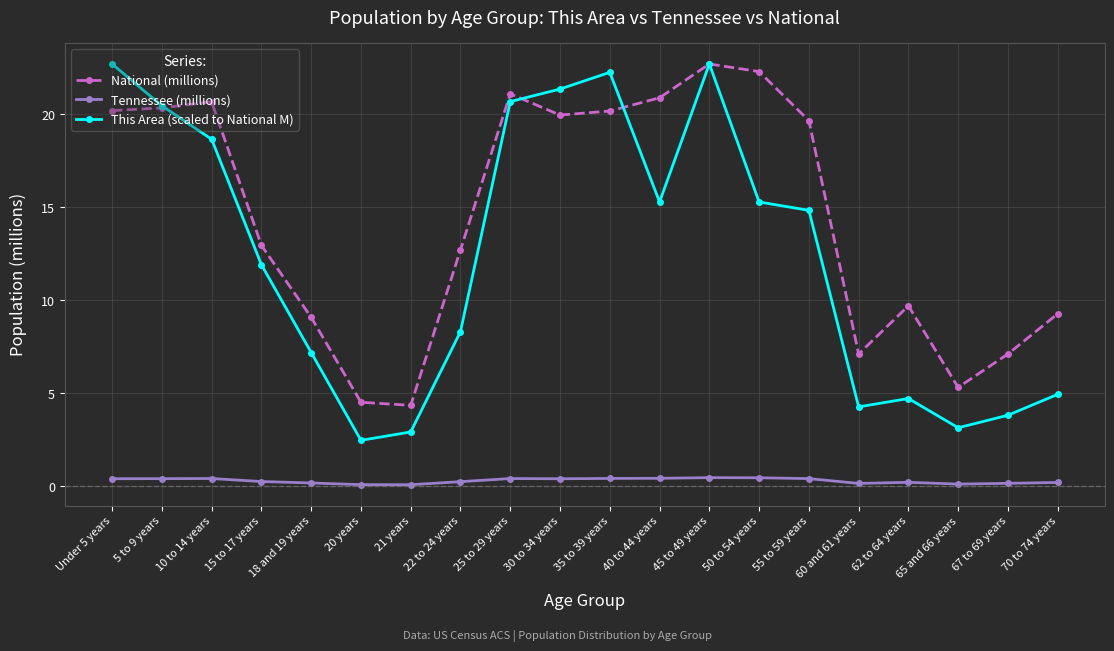

What is the value of the National (millions) point at the 1st from the left?

20.2